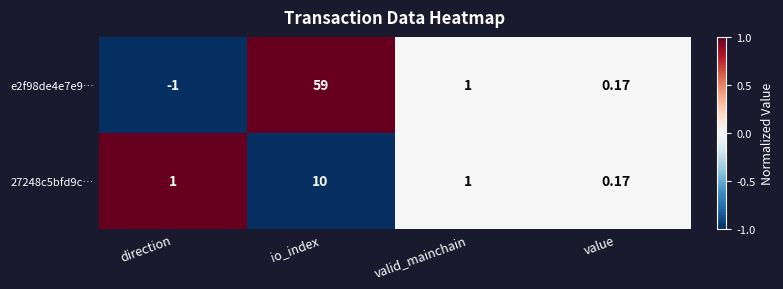

How many values in the 27248c5bfd9c… series are below 1?

1